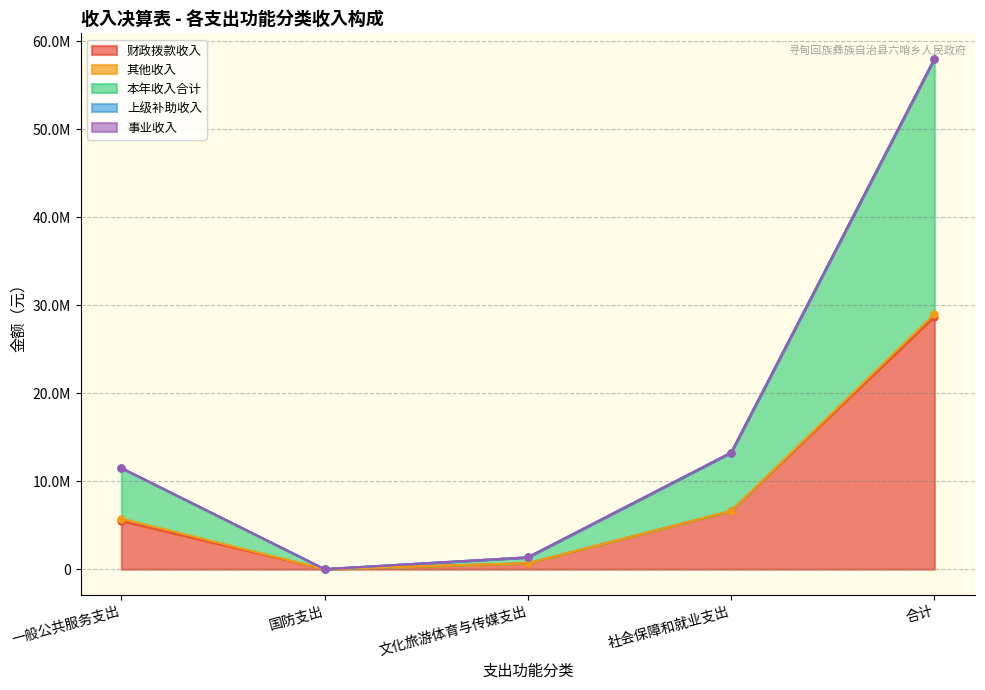

Where is the first local minimum for 本年收入合计?

国防支出